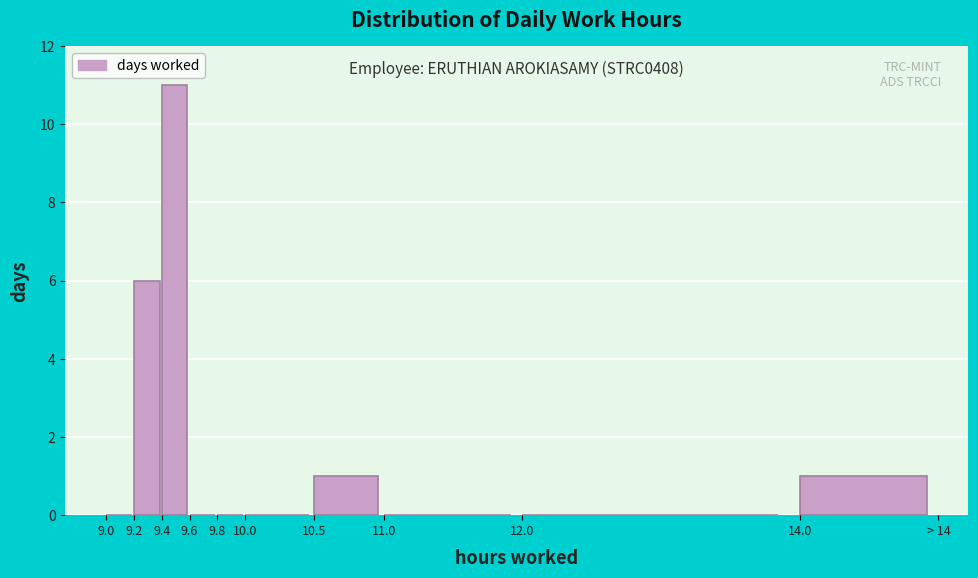

Reading left to right, list all the values displayed in this chart.

9.0=0	9.2=6	9.4=11	9.6=0	9.8=0	10.0=0	10.5=1	11.0=0	12.0=0	14.0=1